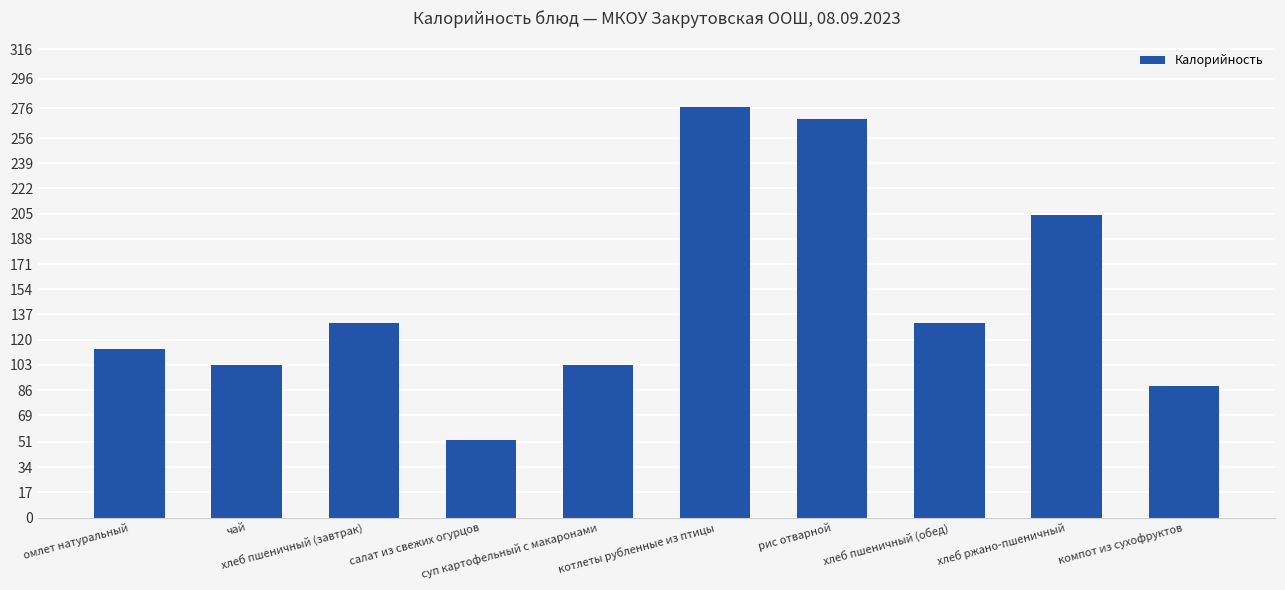

What is the minimum value shown in the chart?

52.5